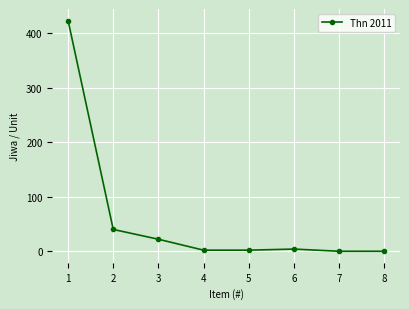

Reading left to right, extract all data points from this chart.

1=423	2=40	3=22	4=2	5=2	6=4	7=0	8=0